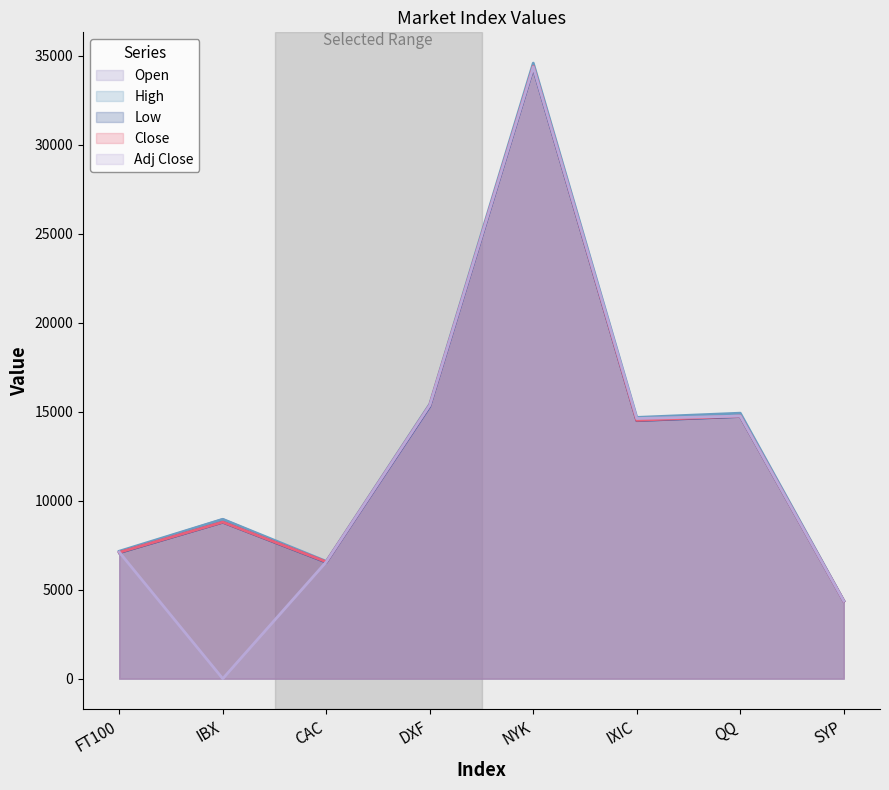

The value of Low at NYK is 54693.8. True or false?

False